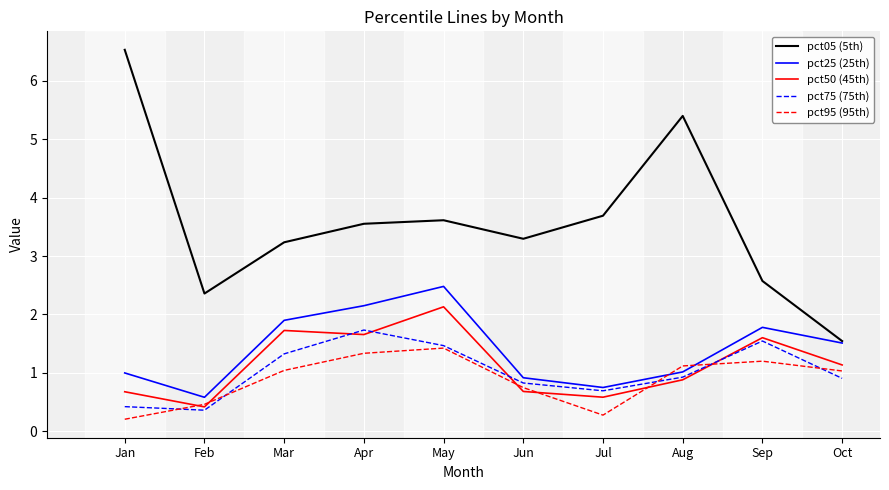

What is the greatest value displayed?

6.5